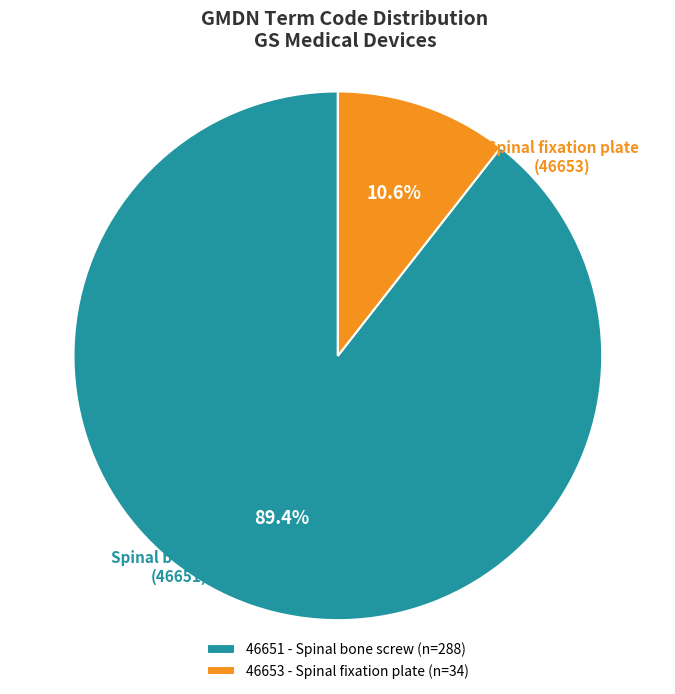

Which has a higher value, 46651 - Spinal bone screw (n=288) or 46653 - Spinal fixation plate (n=34)?

46651 - Spinal bone screw (n=288)